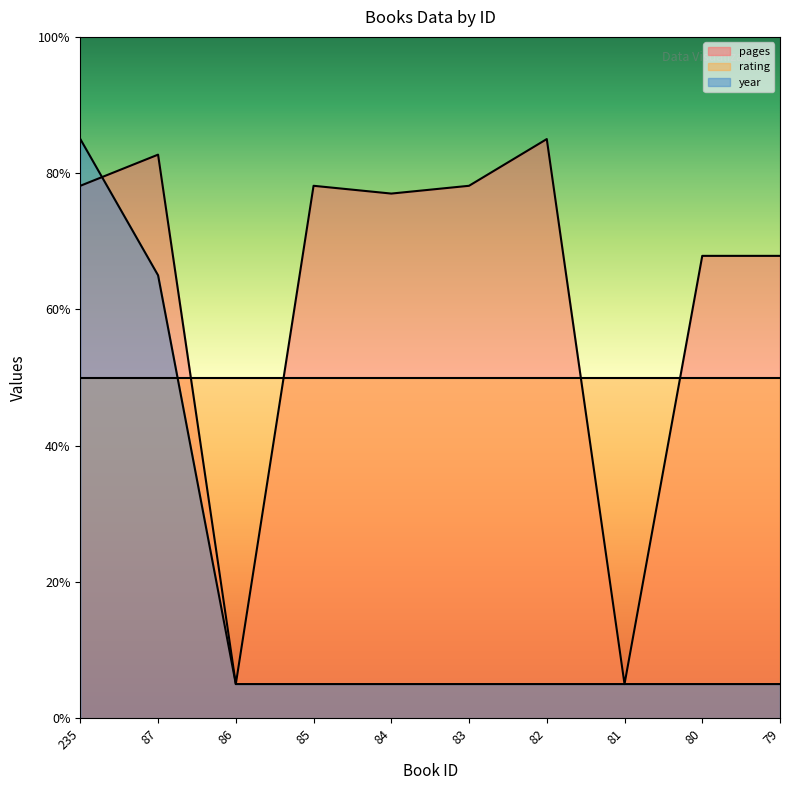

Which series changed the most between 84 and 81?

pages